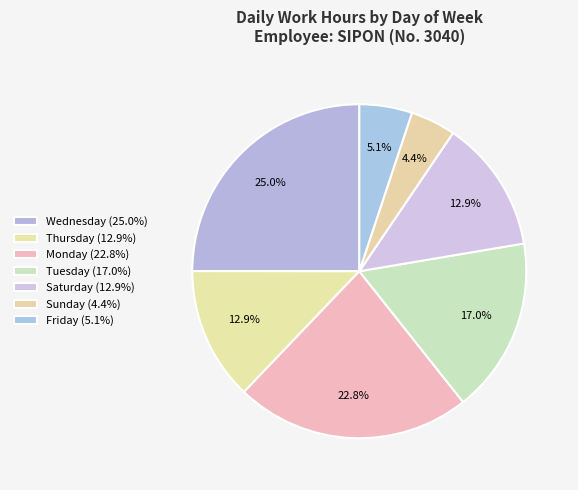

Which category has the biggest portion of the pie?

30-Wed